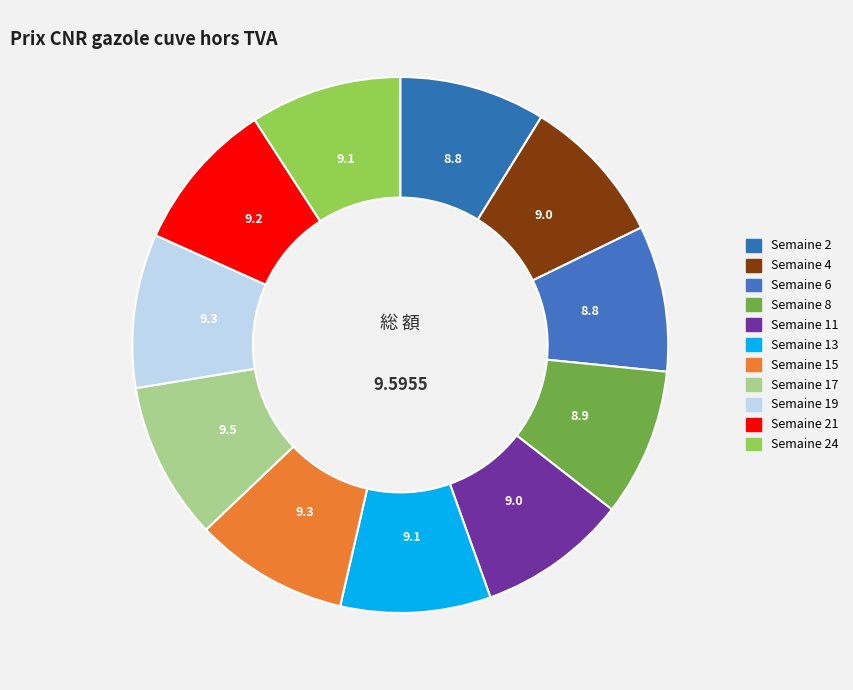

Does Semaine 8 represent more than half of the total?

No